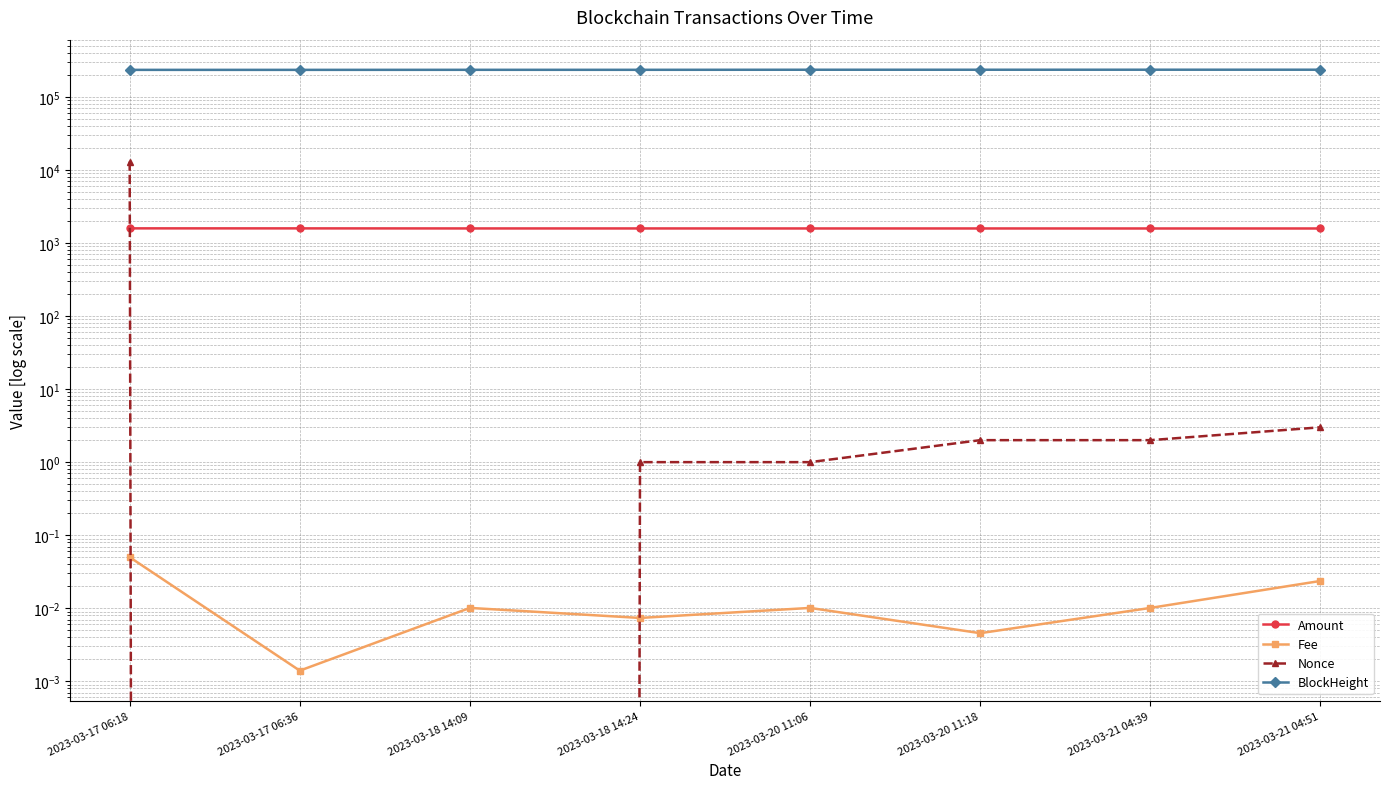

At which label does Nonce reach its peak?

2023-03-17 06:18